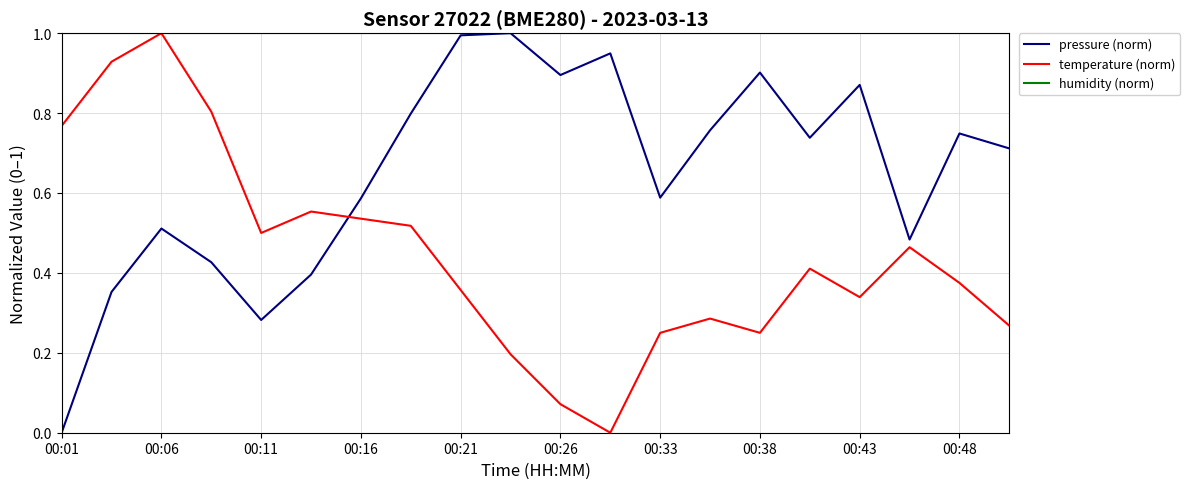

Which series has the largest total across all categories?

humidity (norm)